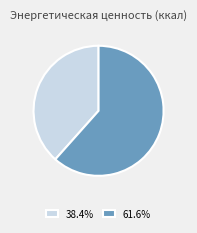

How many segments does this pie chart have?

2